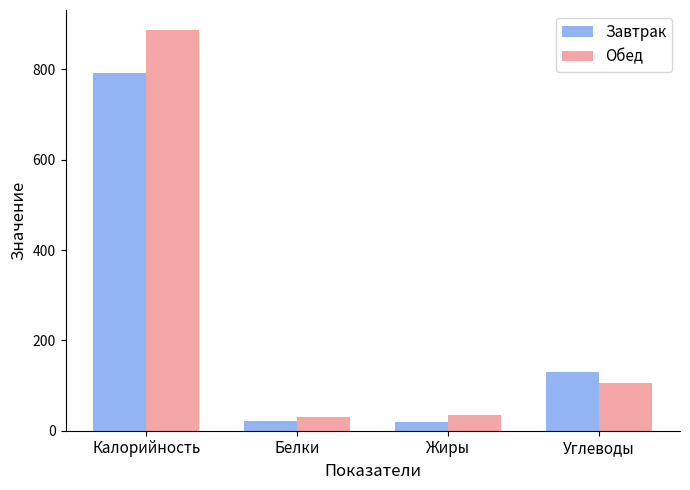

Count the number of data series in this chart.

2